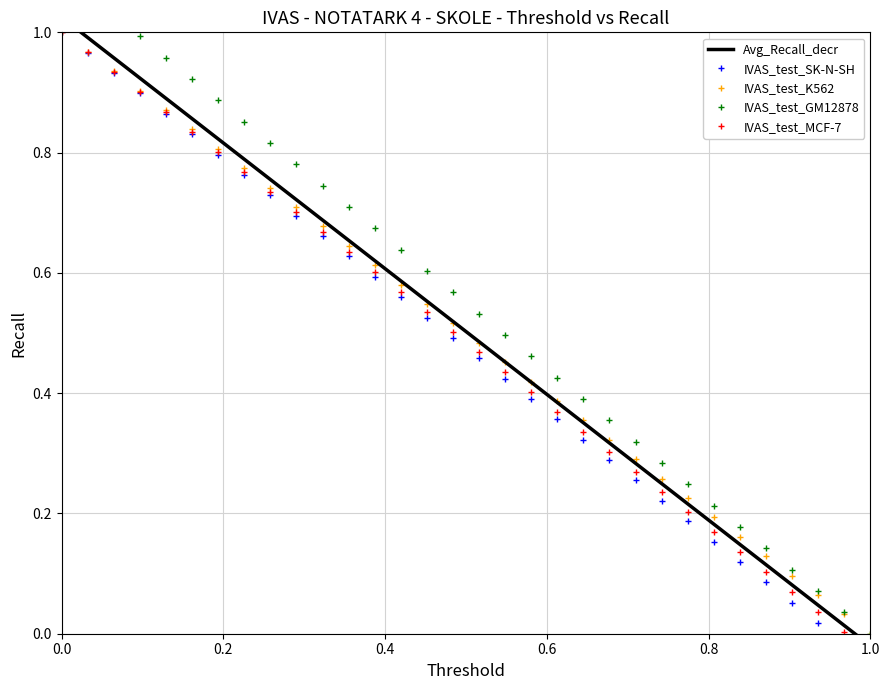

What is the greatest value displayed?

1.1